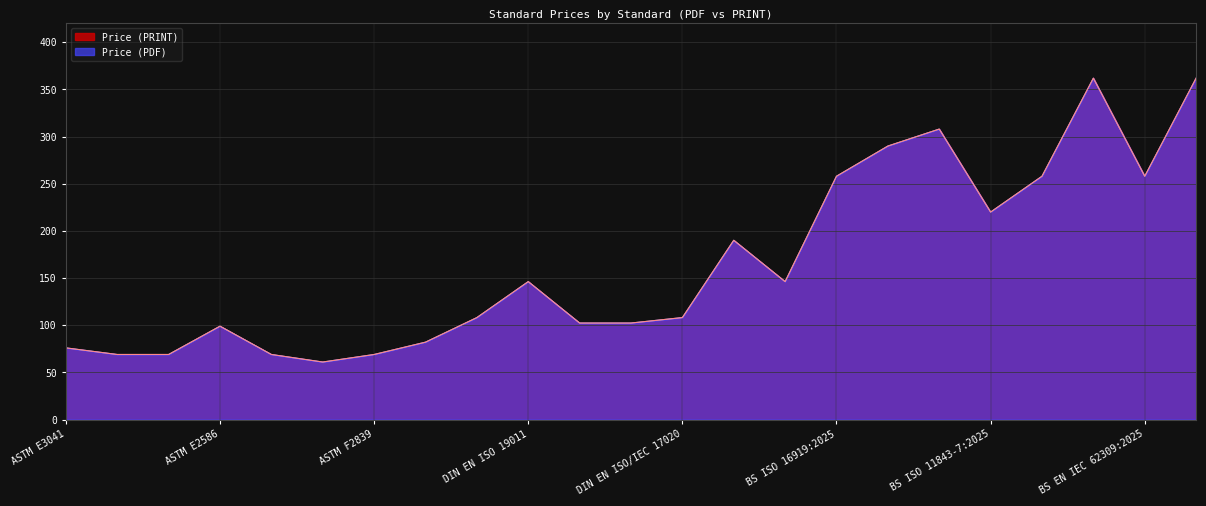

Which series has the largest total across all categories?

Price (PDF)